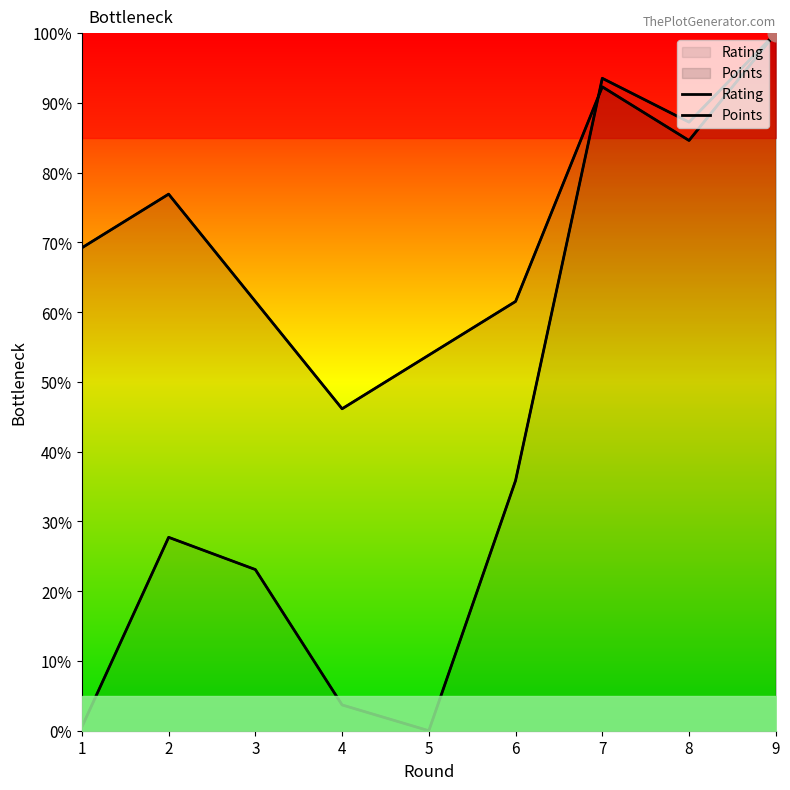

True or false: Points and Rating cross at least once.

True